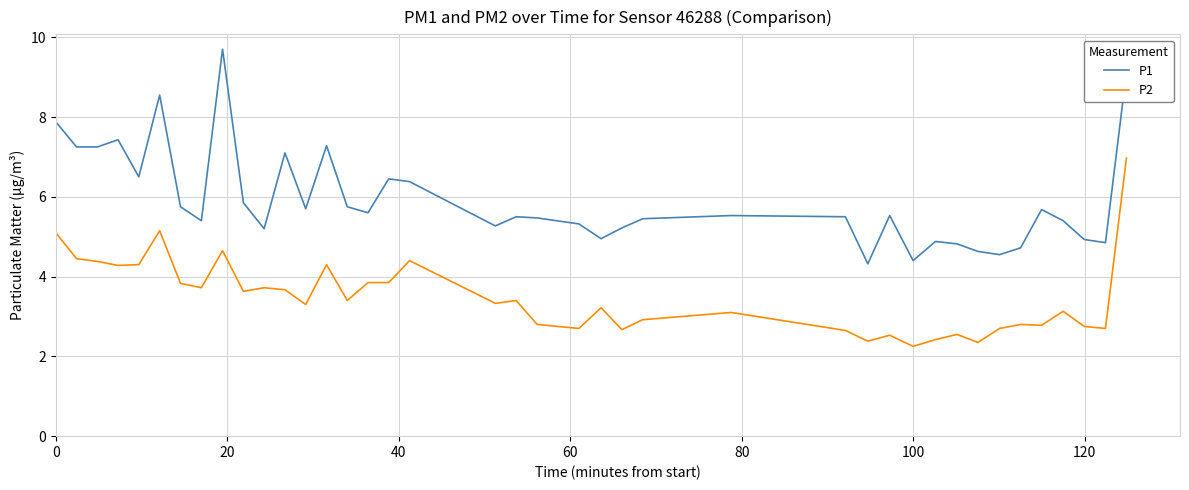

What are all the series names shown in the legend?

P1, P2